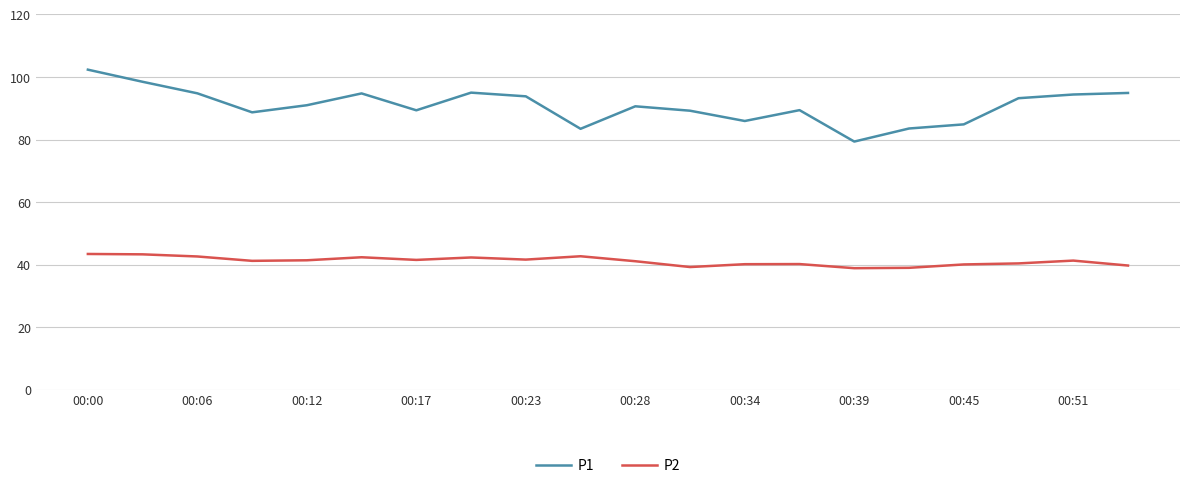

How many lines are shown in the chart?

2